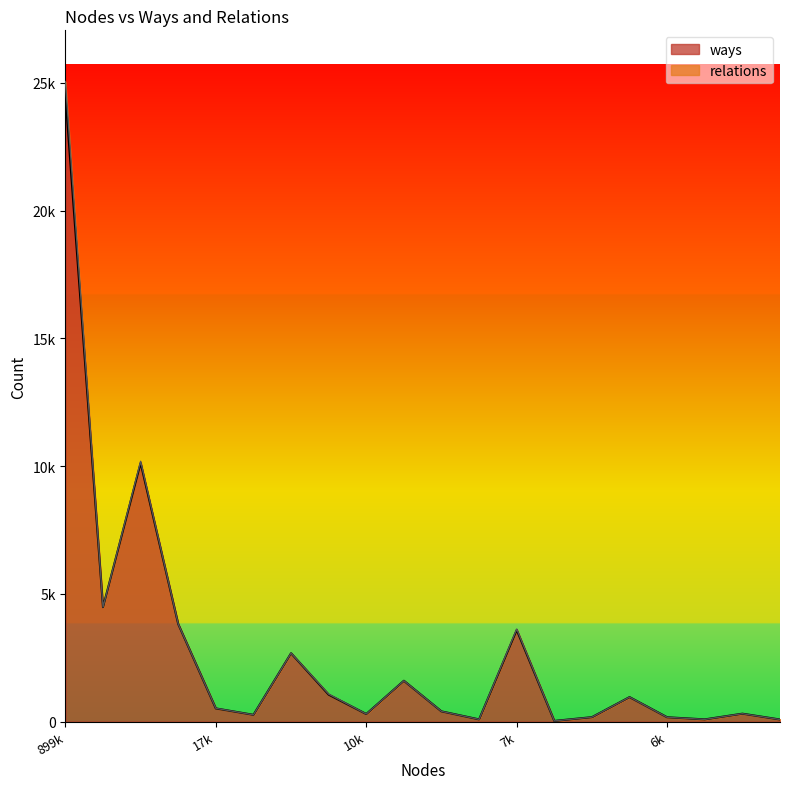

What is the difference between the second highest and second lowest values?

10036